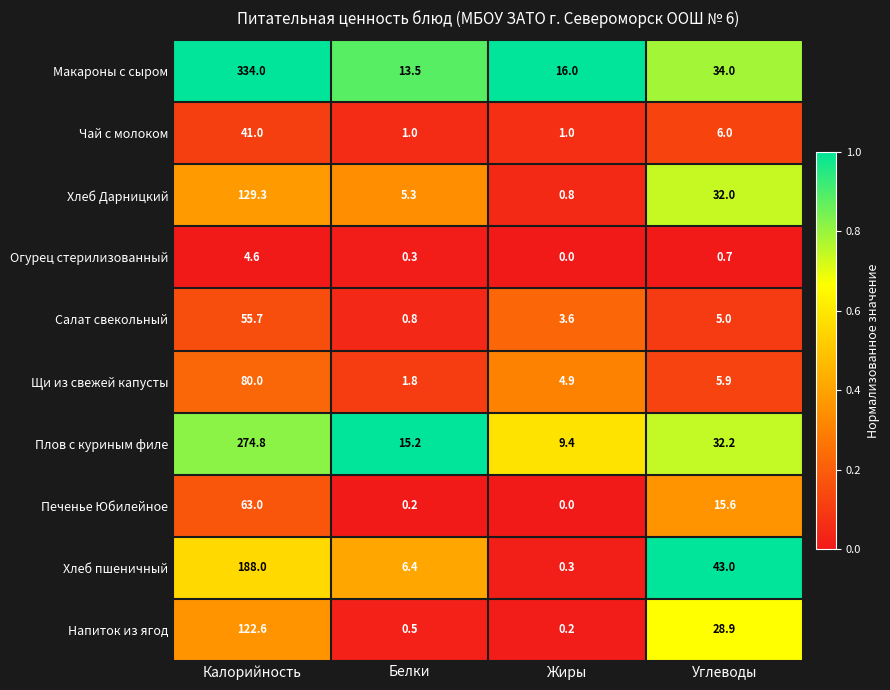

What is the spread (max minus min) of values at Жиры?

16.0